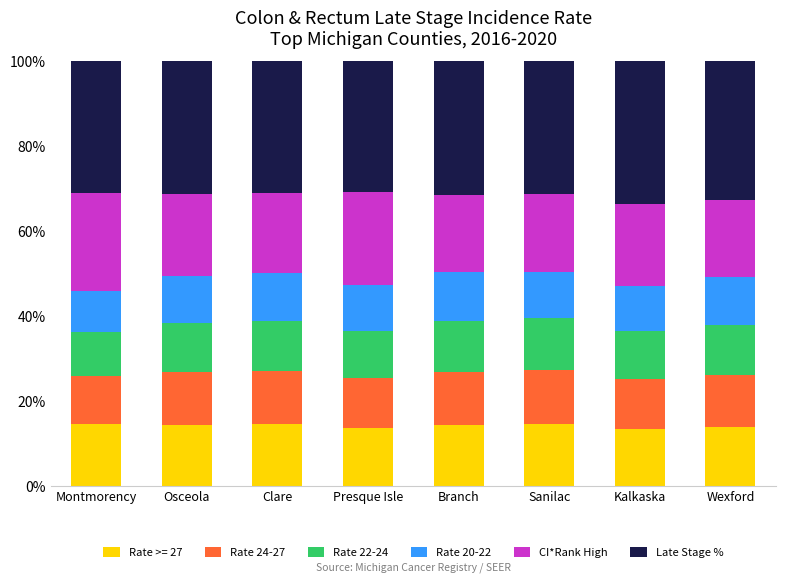

What is the average value of the Rate >= 27 series?

14.2